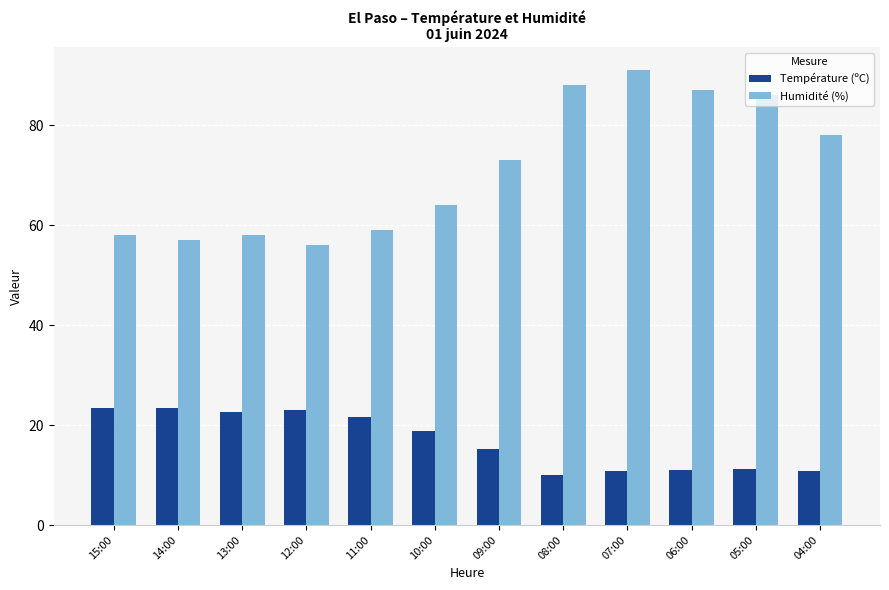

Is the value of Température (ºC) at 07:00 greater than the value of Humidité (%) at 08:00?

No